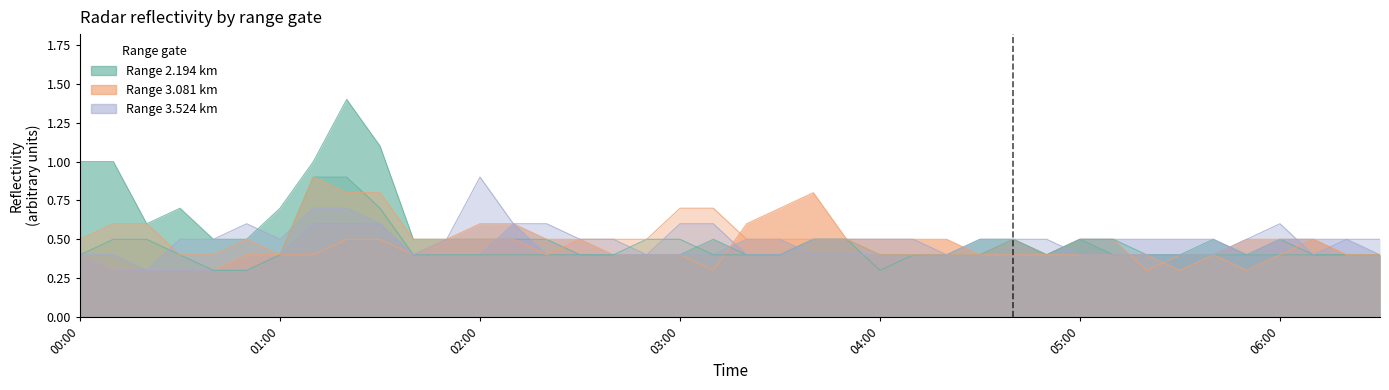

What position from the right is 2004/10/19 05:10?

9